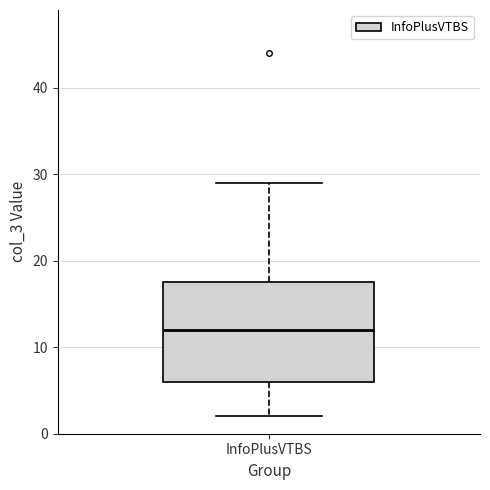

Read this box plot against the y-axis: the position of the median line, the range covered by the box, and the ends of both whiskers. The values are not printed on the chart, so give them approximately, as read against the axis.

median 12, box 6 to 18, whiskers 2 to 29